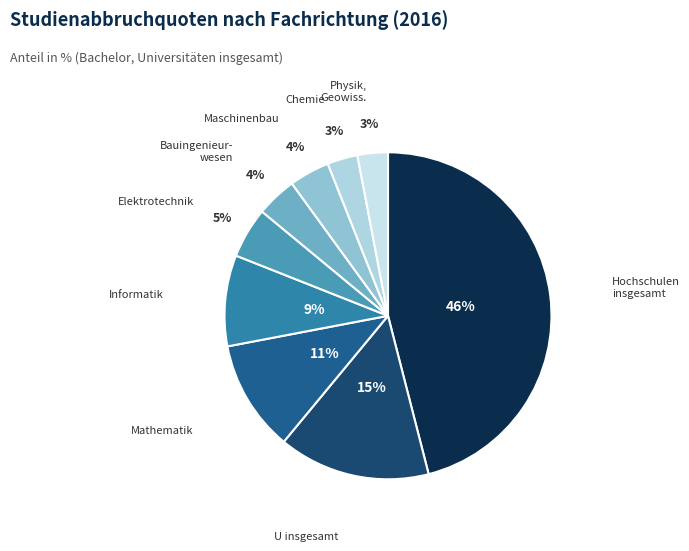

Rank the categories by value from lowest to highest.

Chemie, Physik, Geowissenschaften, Bauingenieurwesen, Maschinenbau, Elektrotechnik, Informatik, Mathematik, U insgesamt, Hochschulen insgesamt